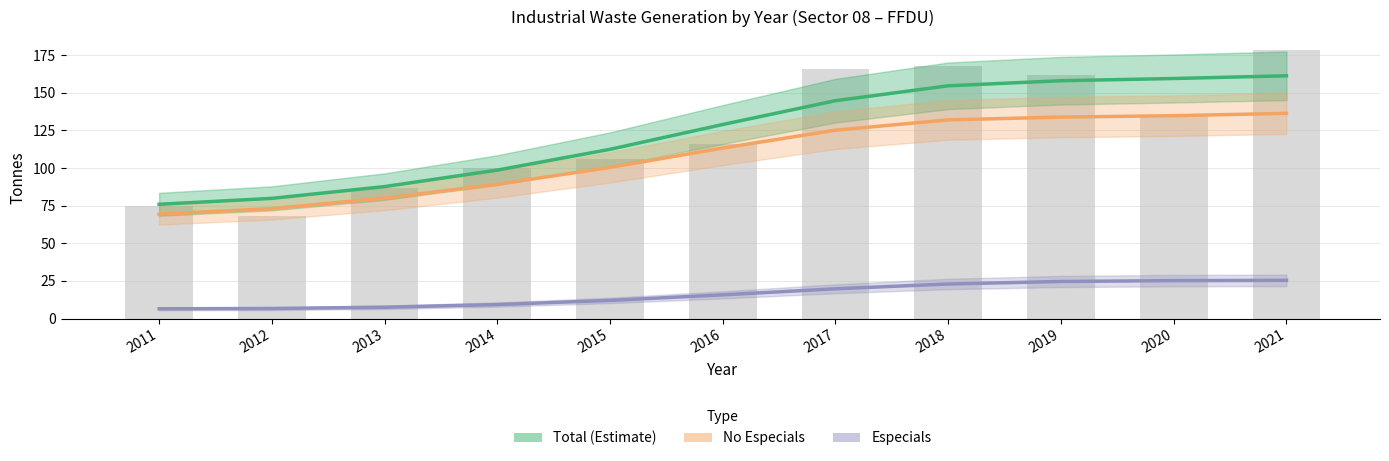

Where is Especials nearest to the value 15?

2016